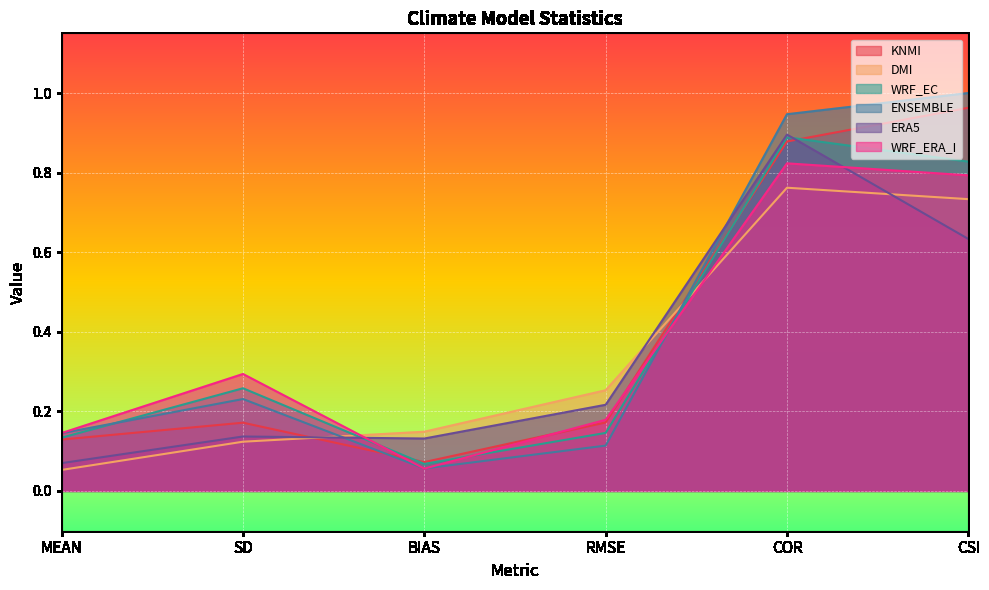

What is the sum of the KNMI values at MEAN and CSI?

1.1